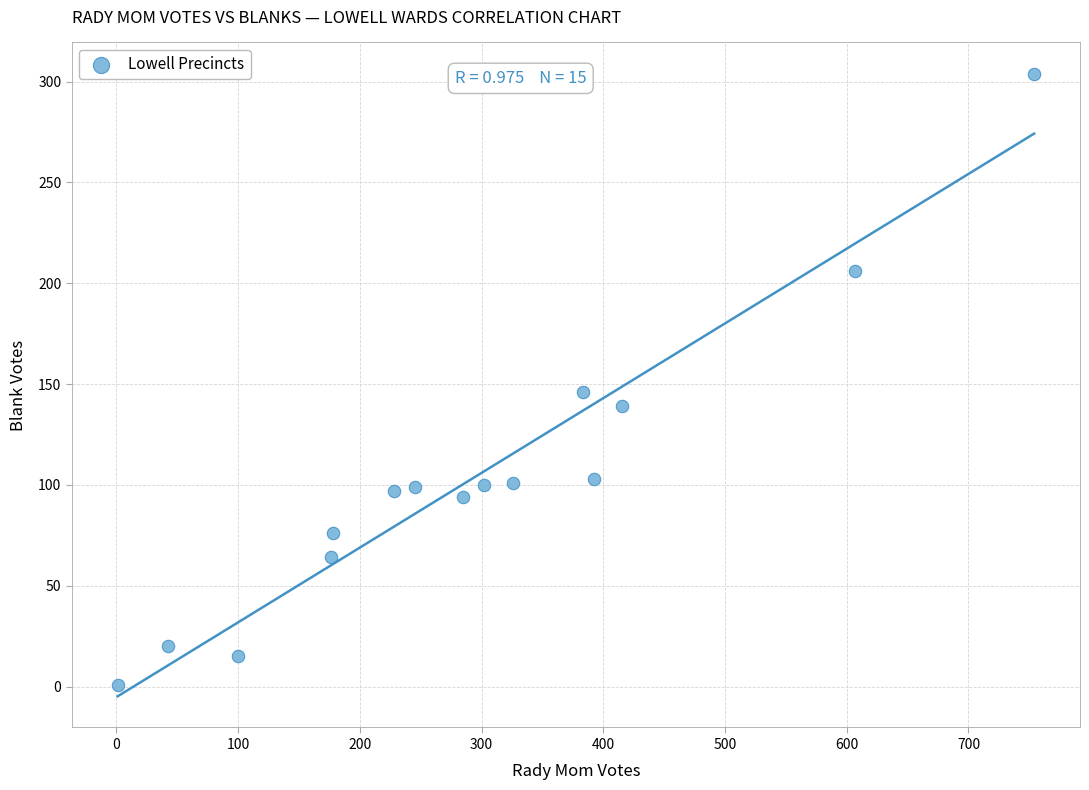

What is the range of Y values (max minus min)?

303